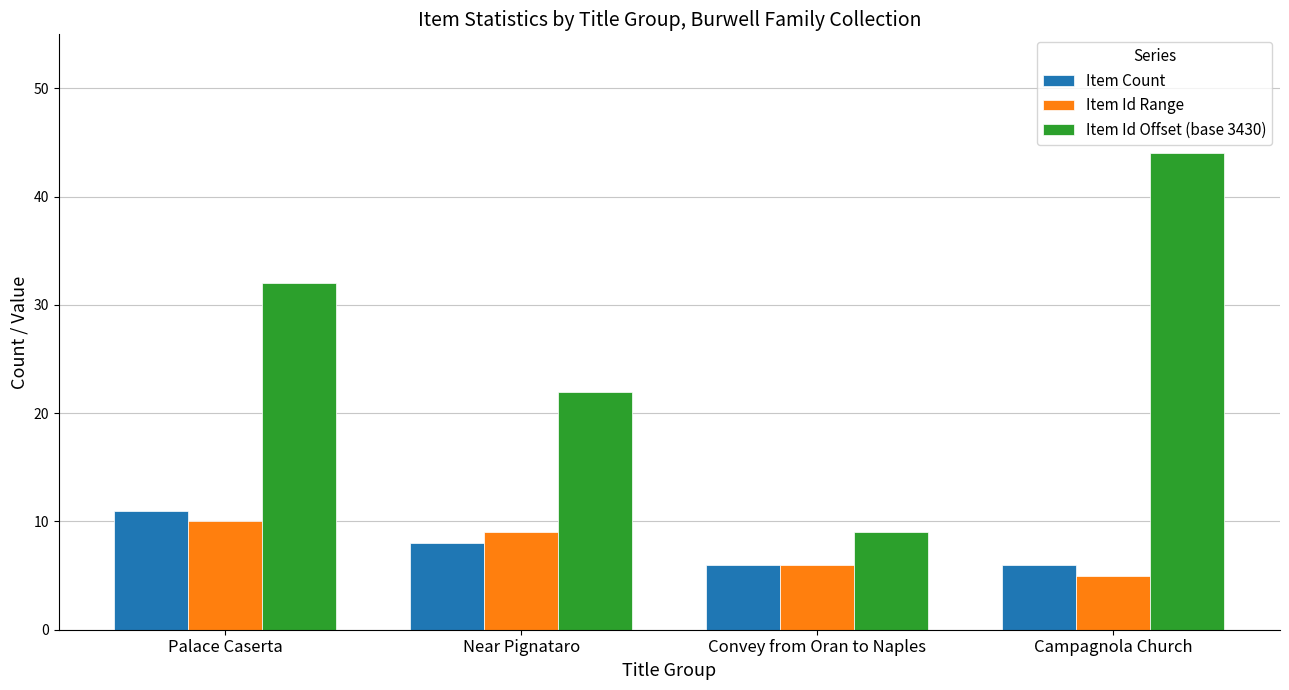

Reading left to right, extract all data points from this chart.

Item Count: 11	8	6	6
Item Id Range: 10	9	6	5
Item Id Offset (base 3430): 32	22	9	44